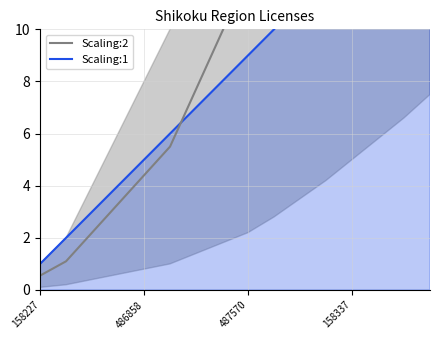

What is the difference between the highest and lowest values at 6?

0.7